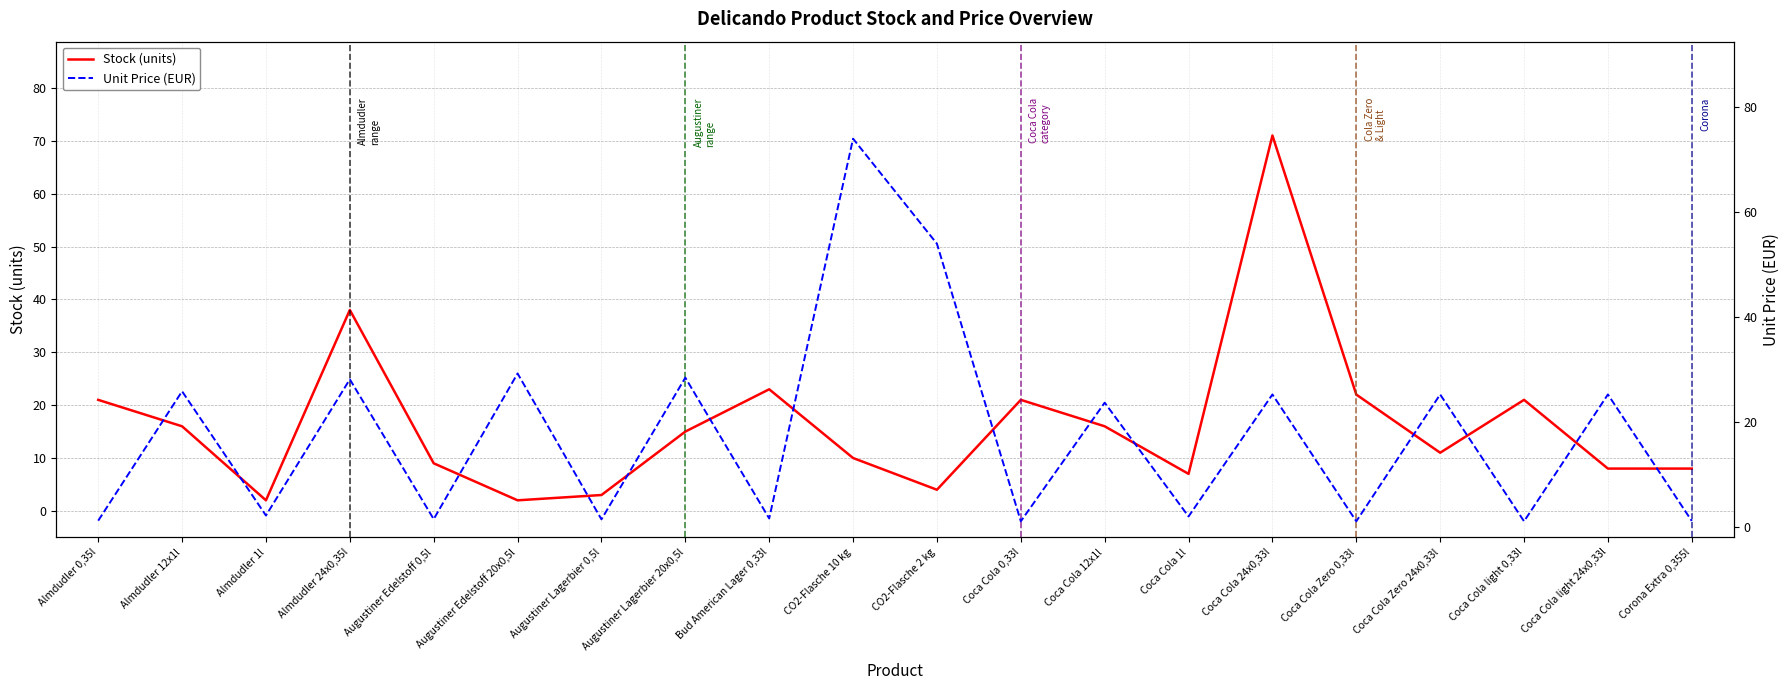

In Stock (units), how many points are higher than both neighbors (excluding endpoints)?

5